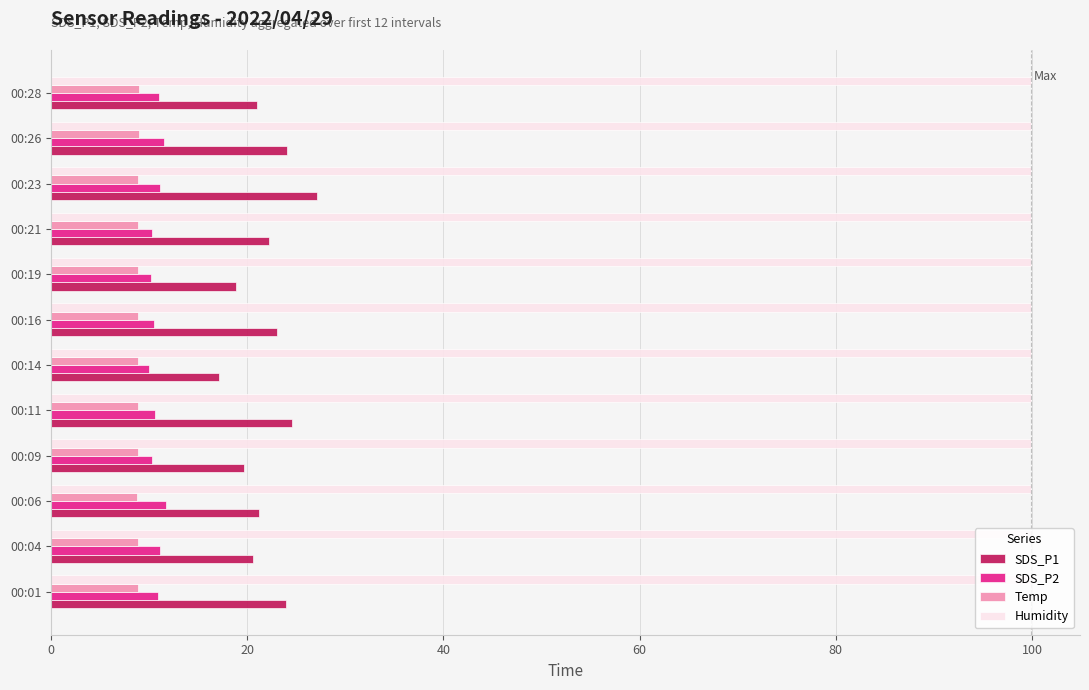

What is the minimum value shown in the chart?

8.8